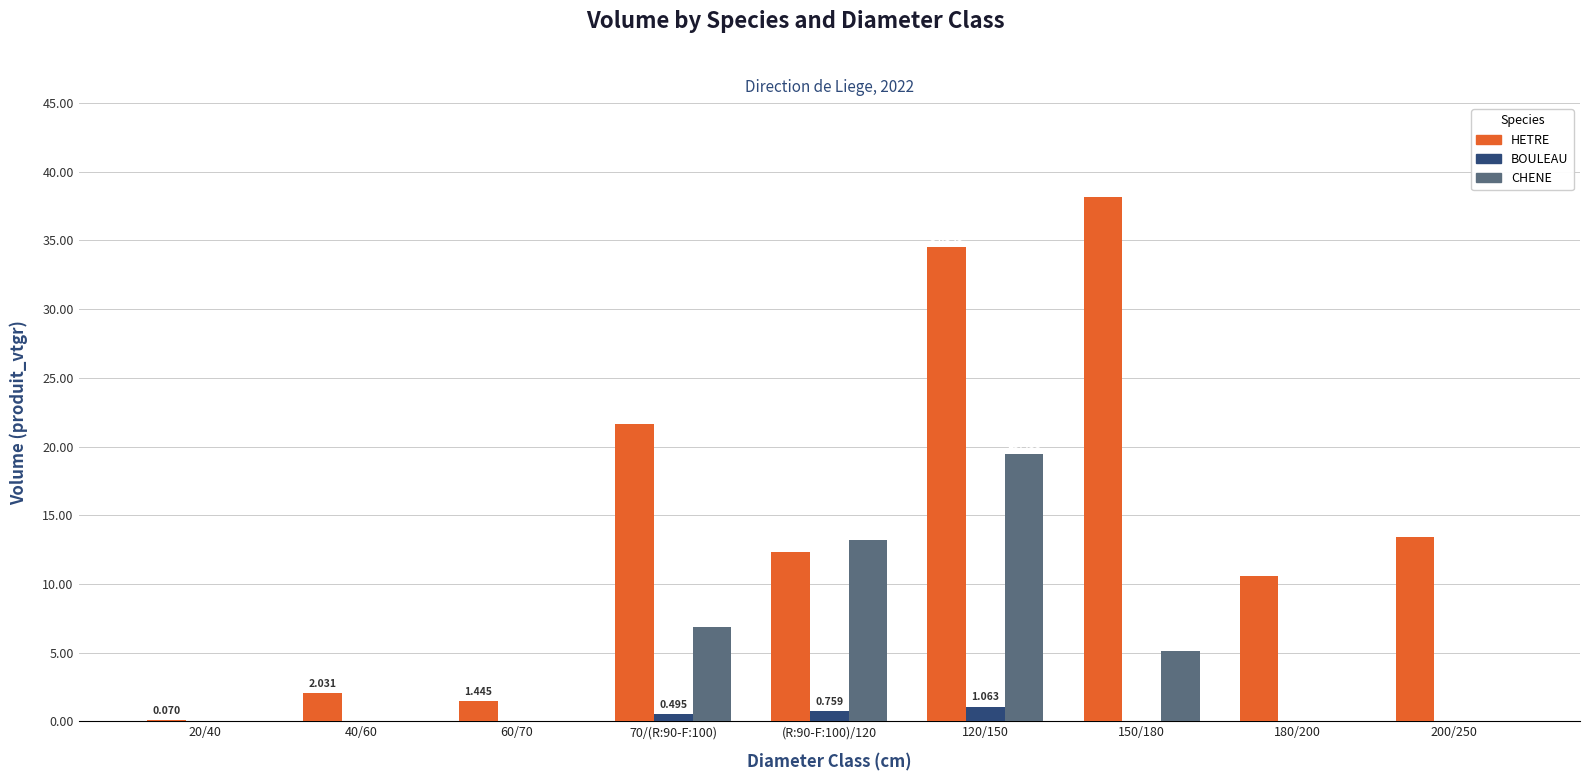

True or false: HETRE has a value of 21.6 at 70/(R:90-F:100).

True